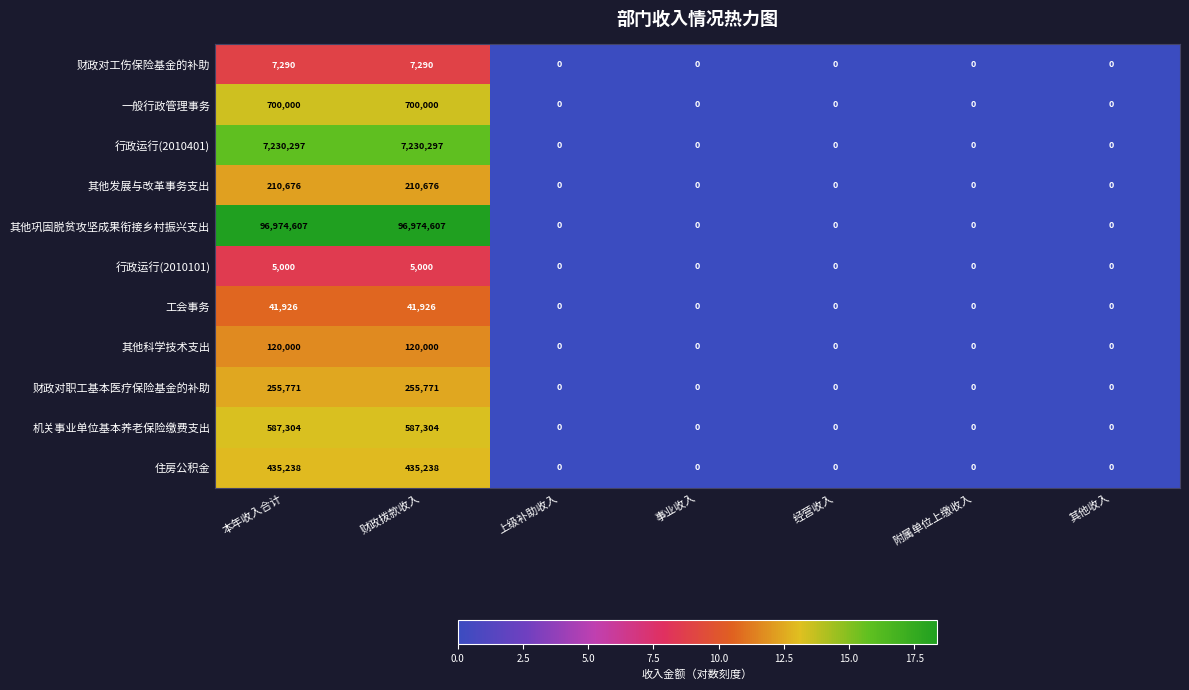

Which series has the widest spread of values?

其他巩固脱贫攻坚成果衔接乡村振兴支出